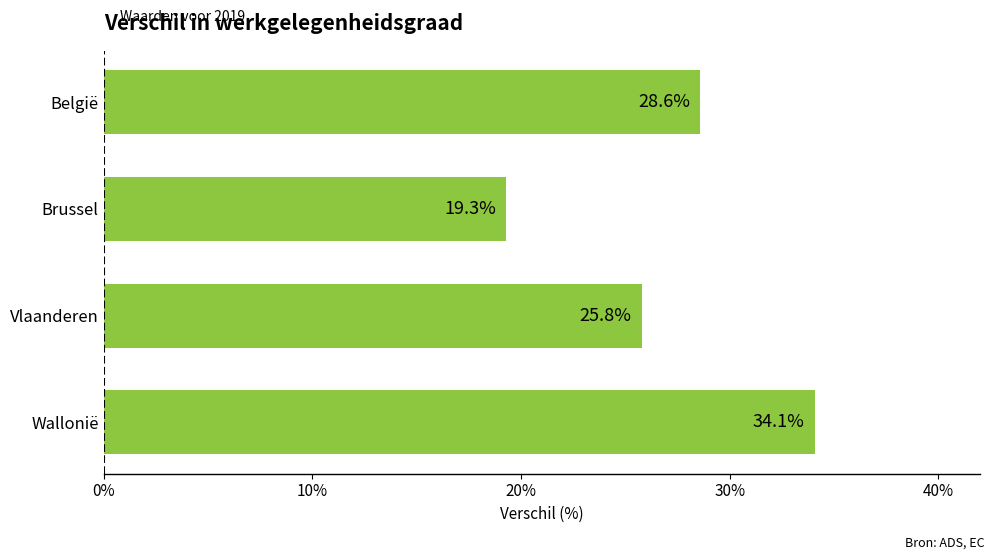

How many bars are there in total?

4